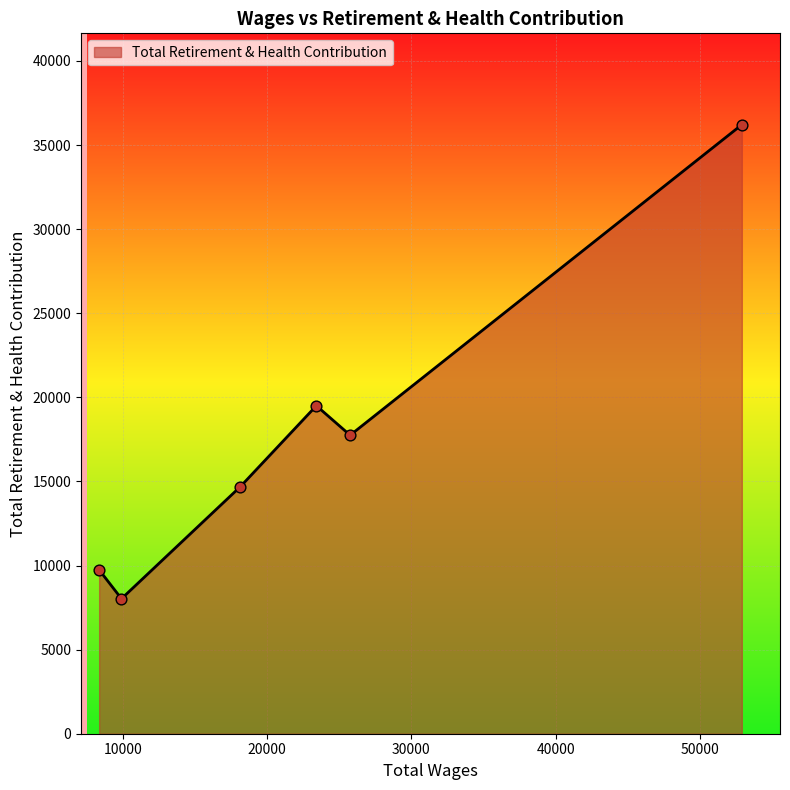

True or false: there are more than 1 points higher than both neighbors.

False